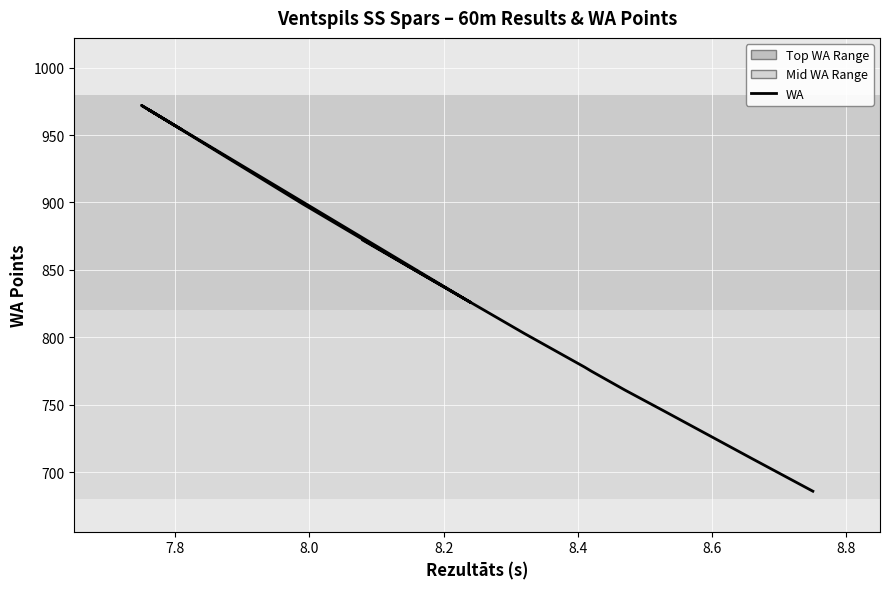

How many data points are less than 826?

7